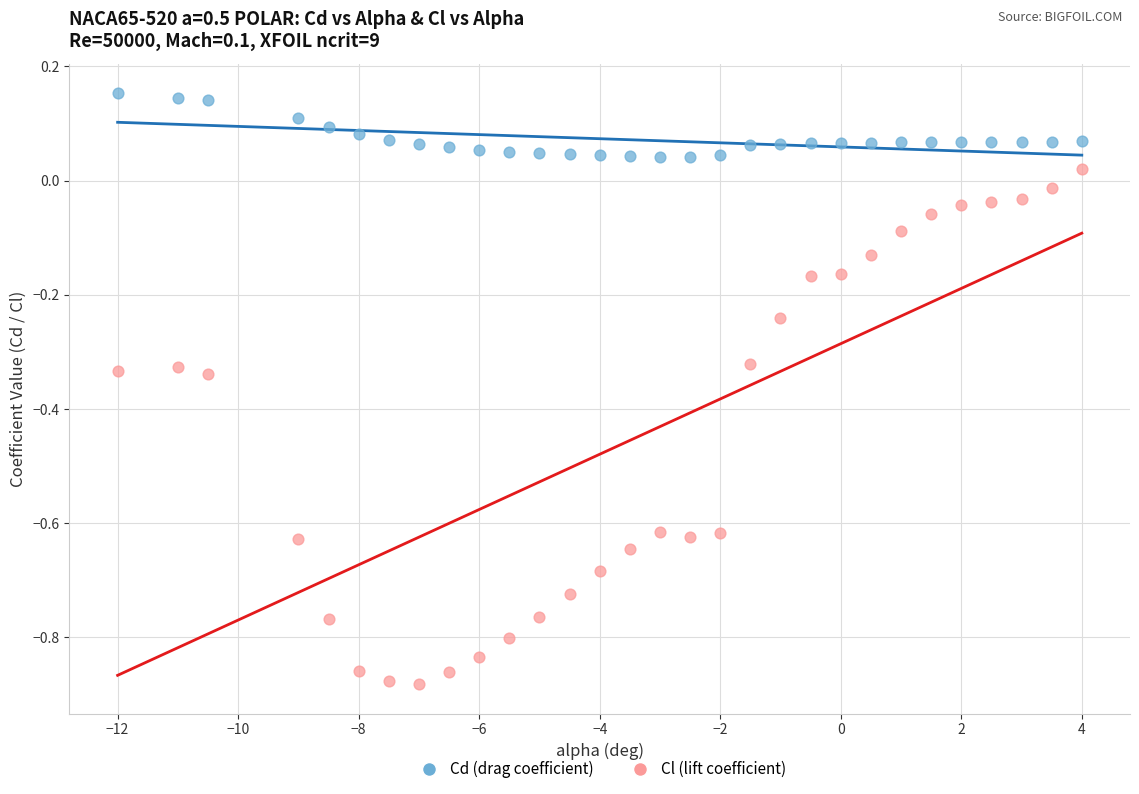

Across all data points, what is the range of Y values (max minus min)?

1.0